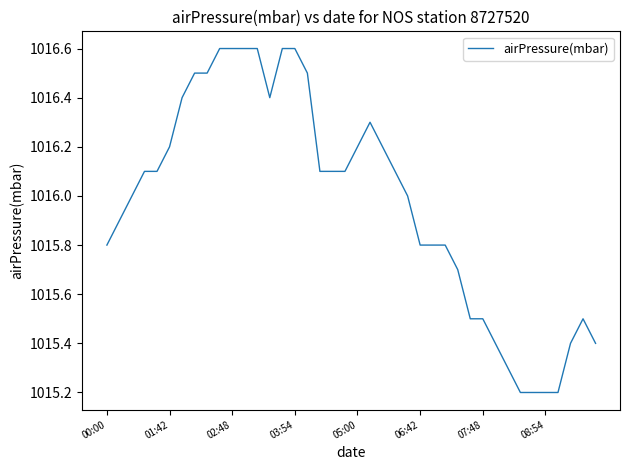

What is the maximum value shown in the chart?

1016.6